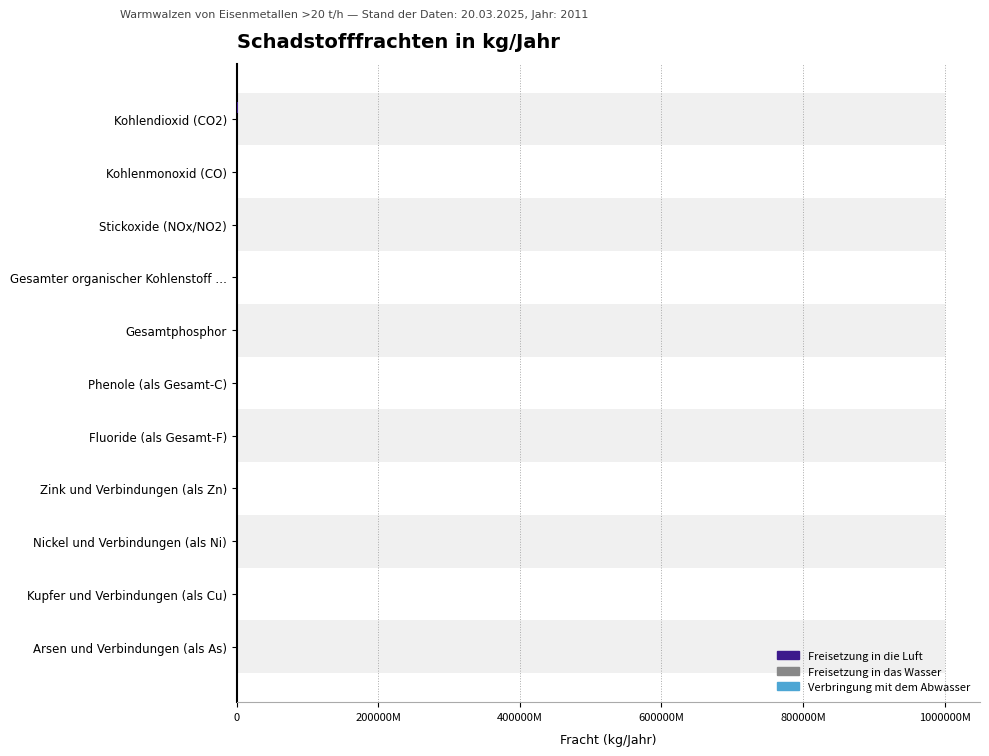

What are all the series names shown in the legend?

Freisetzung in die Luft, Freisetzung in das Wasser, Verbringung mit dem Abwasser